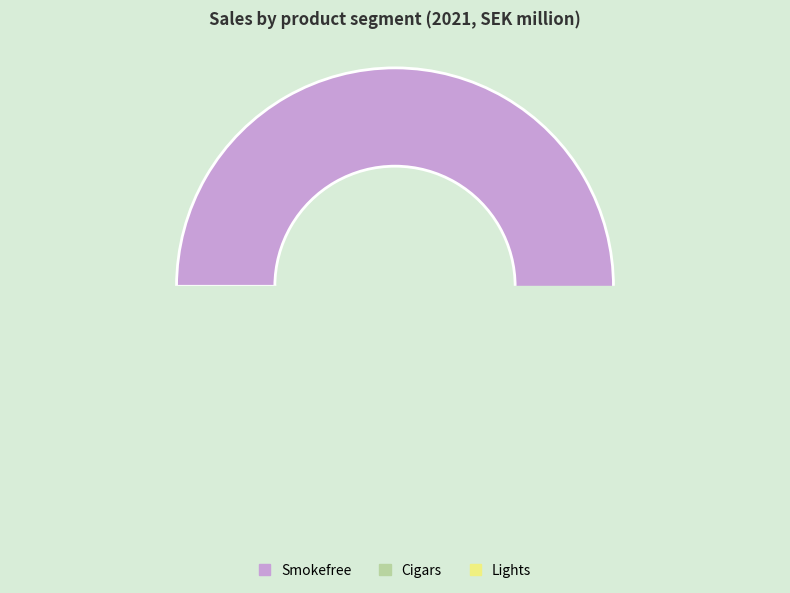

Which category accounts for the majority?

Smokefree